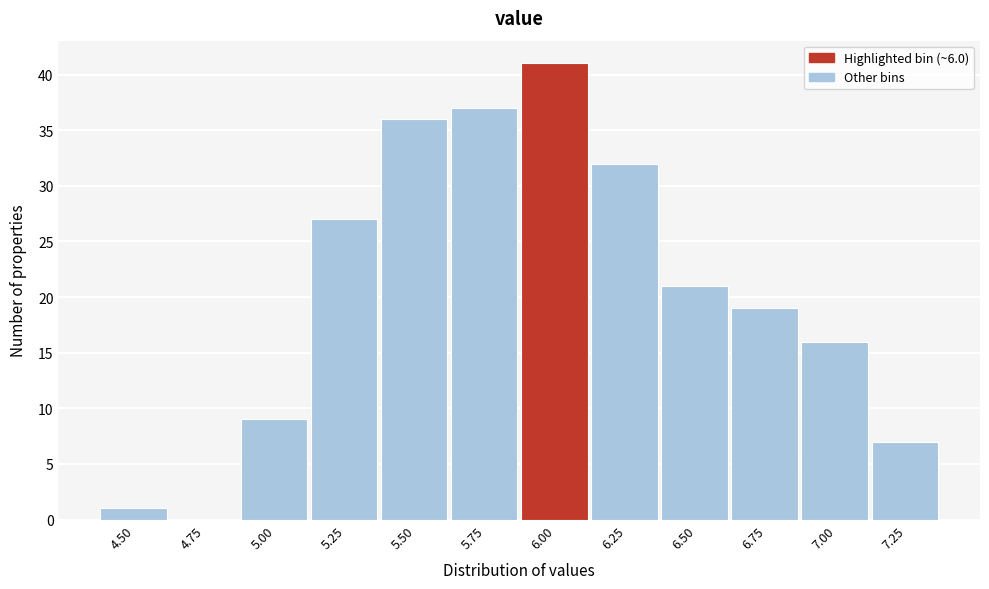

Reading right to left, list all the values displayed in this chart.

7.25=7	7.00=16	6.75=19	6.50=21	6.25=32	6.00=41	5.75=37	5.50=36	5.25=27	5.00=9	4.75=0	4.50=1